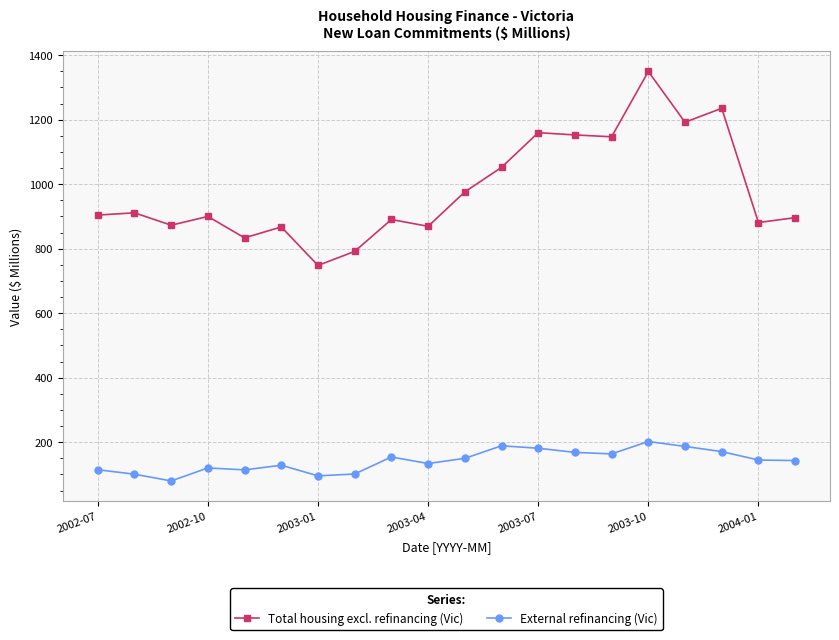

True or false: Total housing excl. refinancing (Vic) and External refinancing (Vic) cross at least once.

False